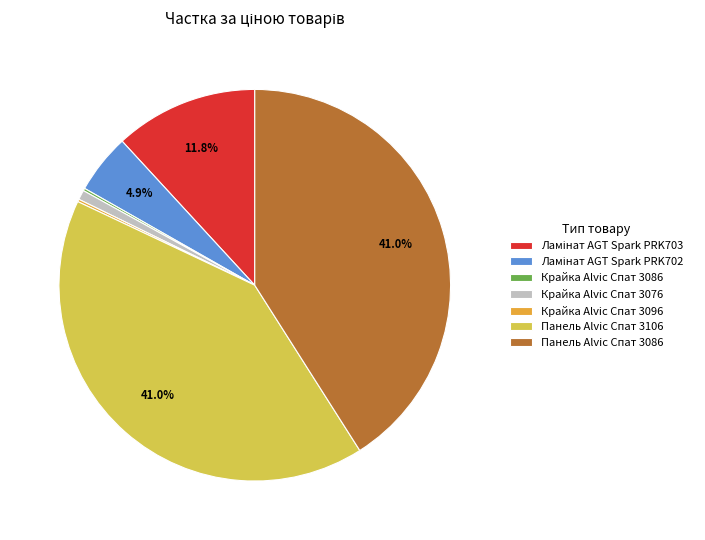

Which has a higher value, Панель Alvic Спат 3106 or Крайка Alvic Спат 3076?

Панель Alvic Спат 3106